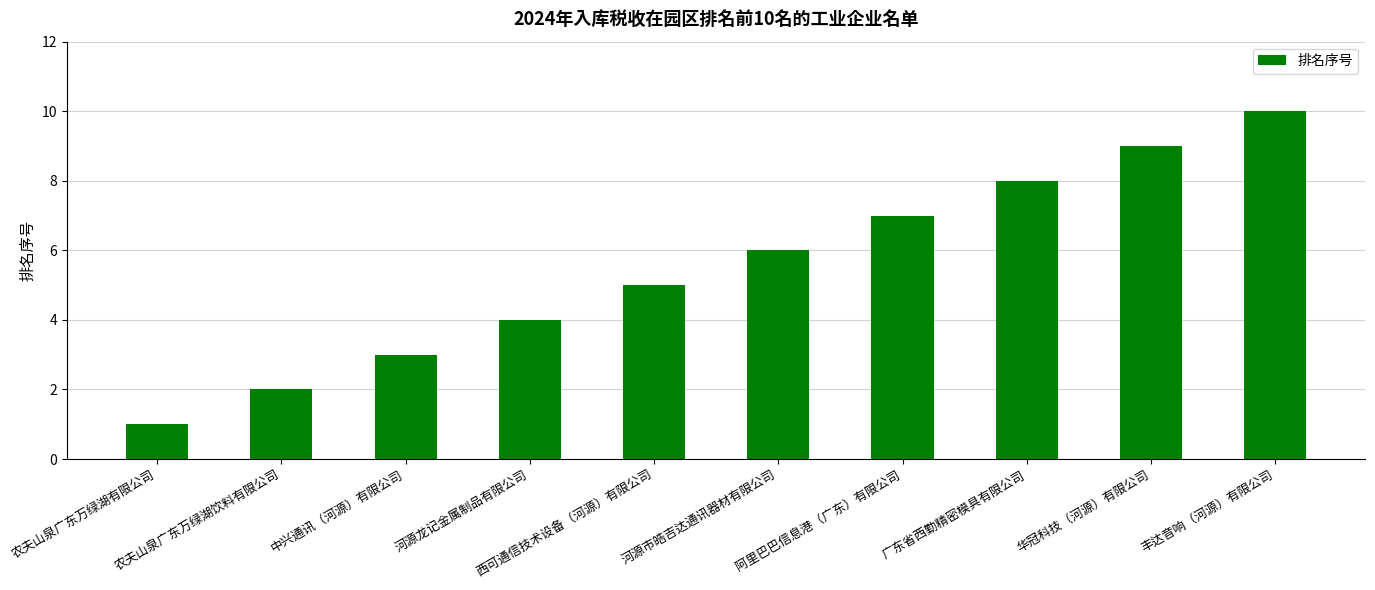

What is the greatest value displayed?

10